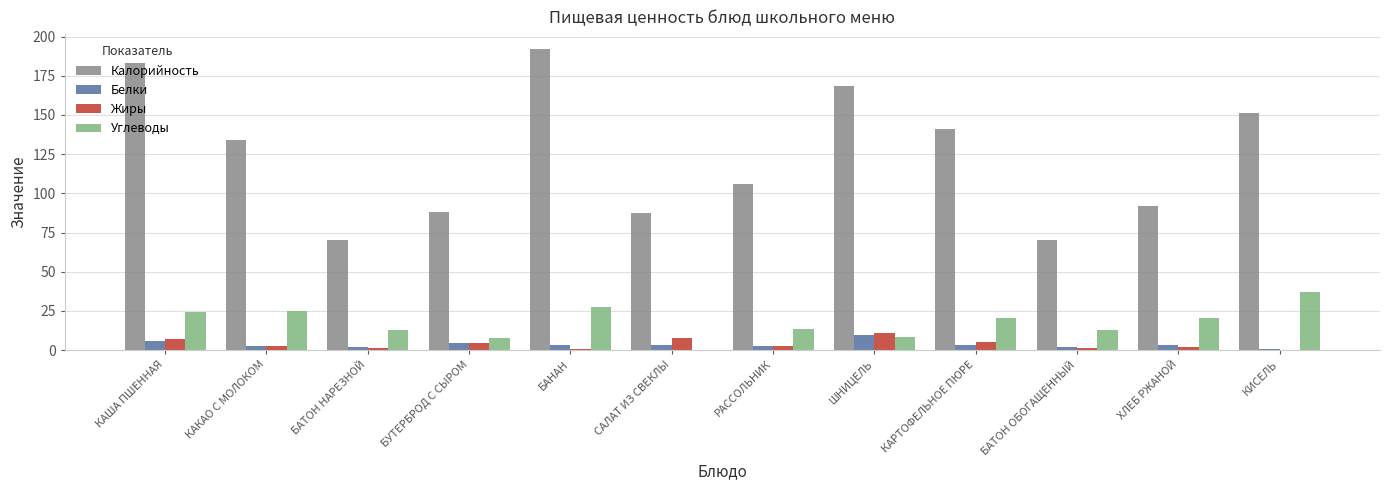

How many distinct data groups are displayed?

4